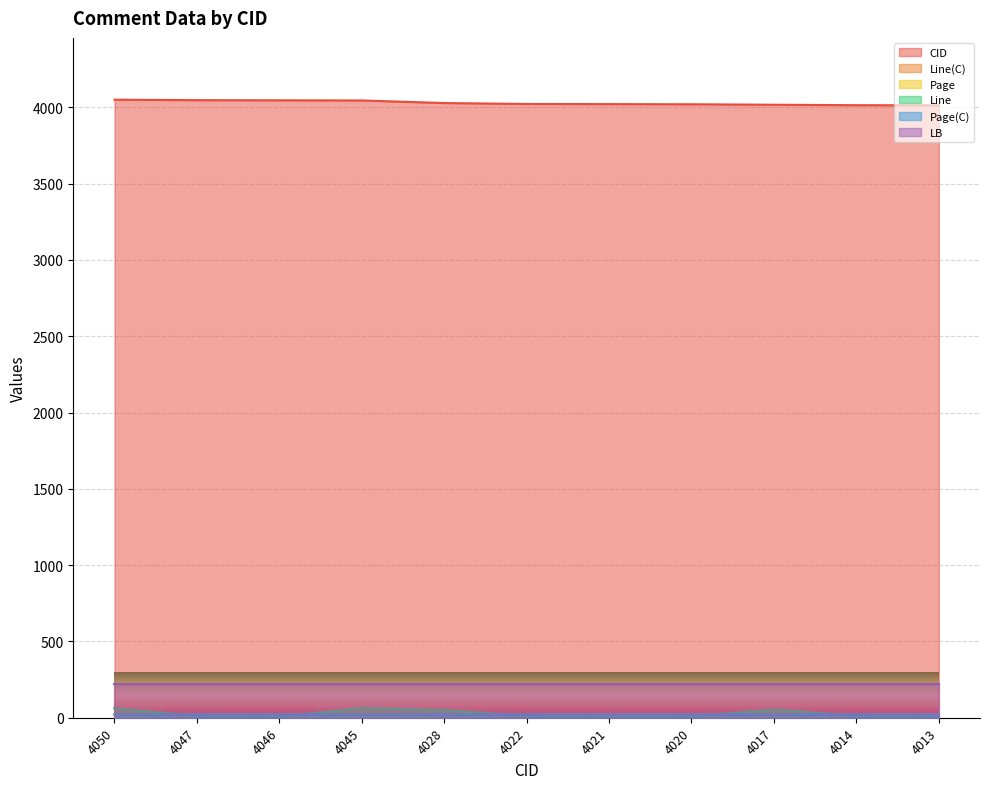

What is the value of the Line(C) point at the 9th from the left?

54